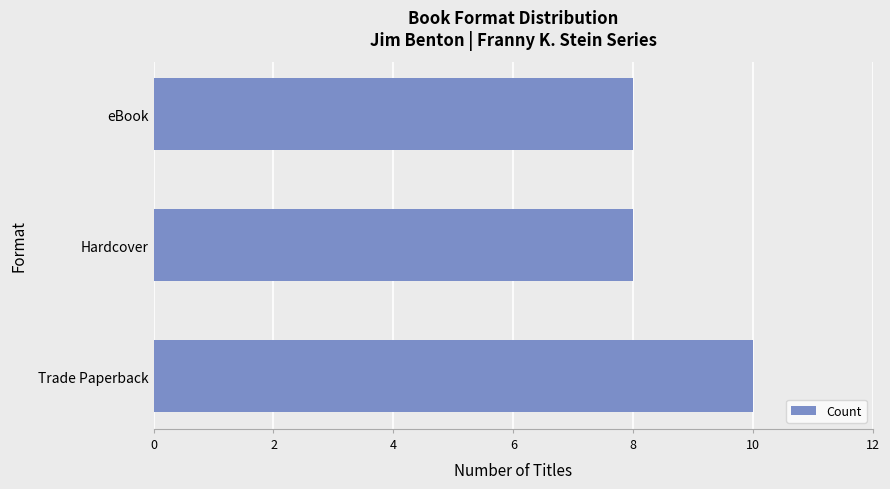

What is the ratio of the value at Hardcover to the value at Trade Paperback?

0.8